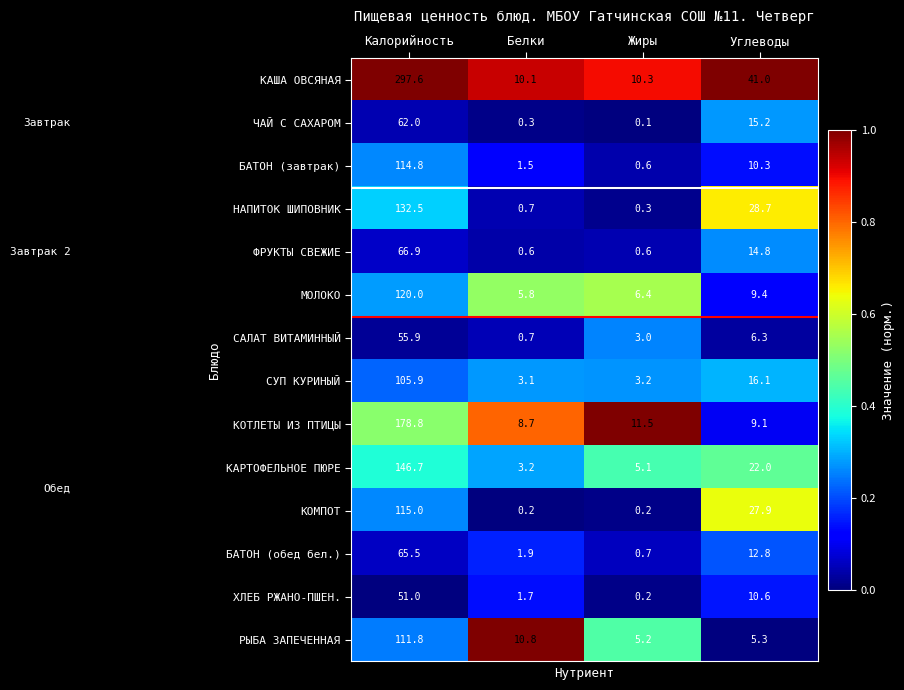

The КОМПОТ series shows 0.2 at Белки. True or false?

True